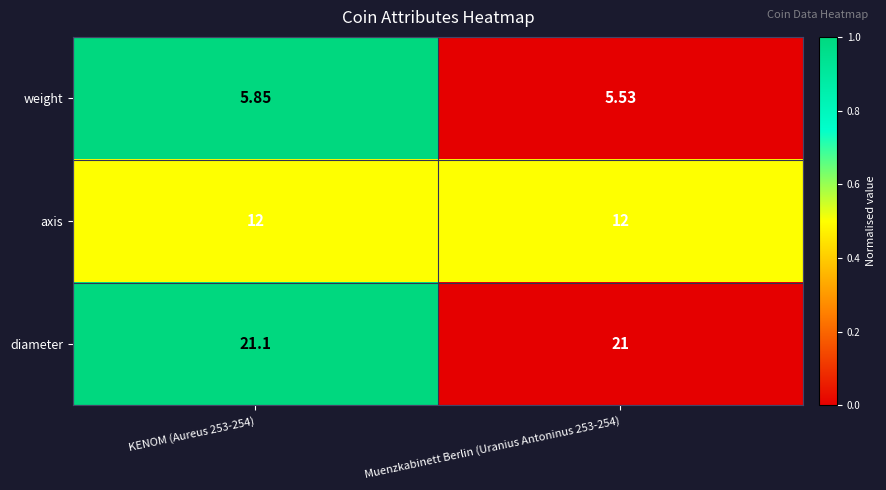

Is the value of axis at Muenzkabinett Berlin (Uranius Antoninus 253-254) greater than the value of diameter at KENOM (Aureus 253-254)?

No